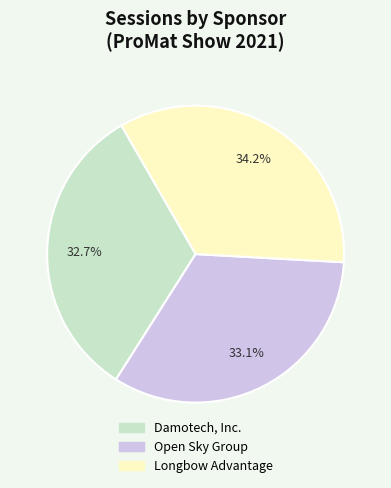

Does Open Sky Group represent more than half of the total?

No